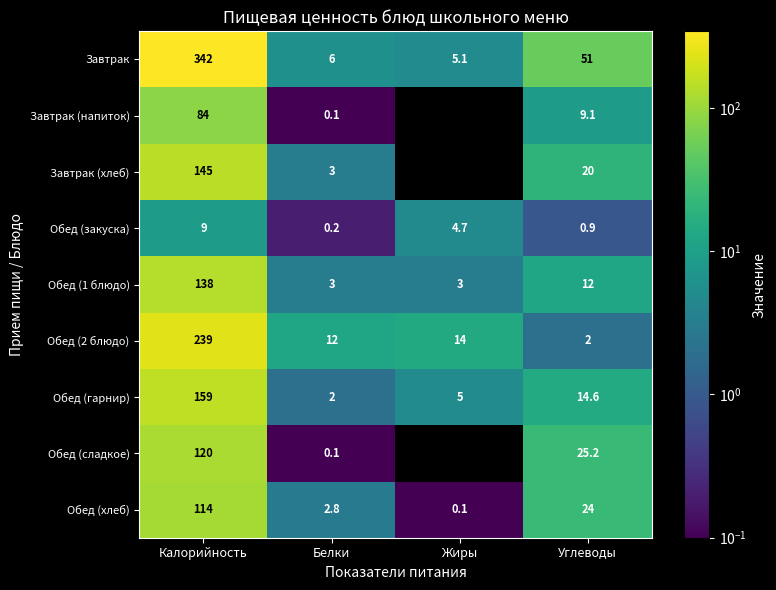

How many series are shown in this chart?

9